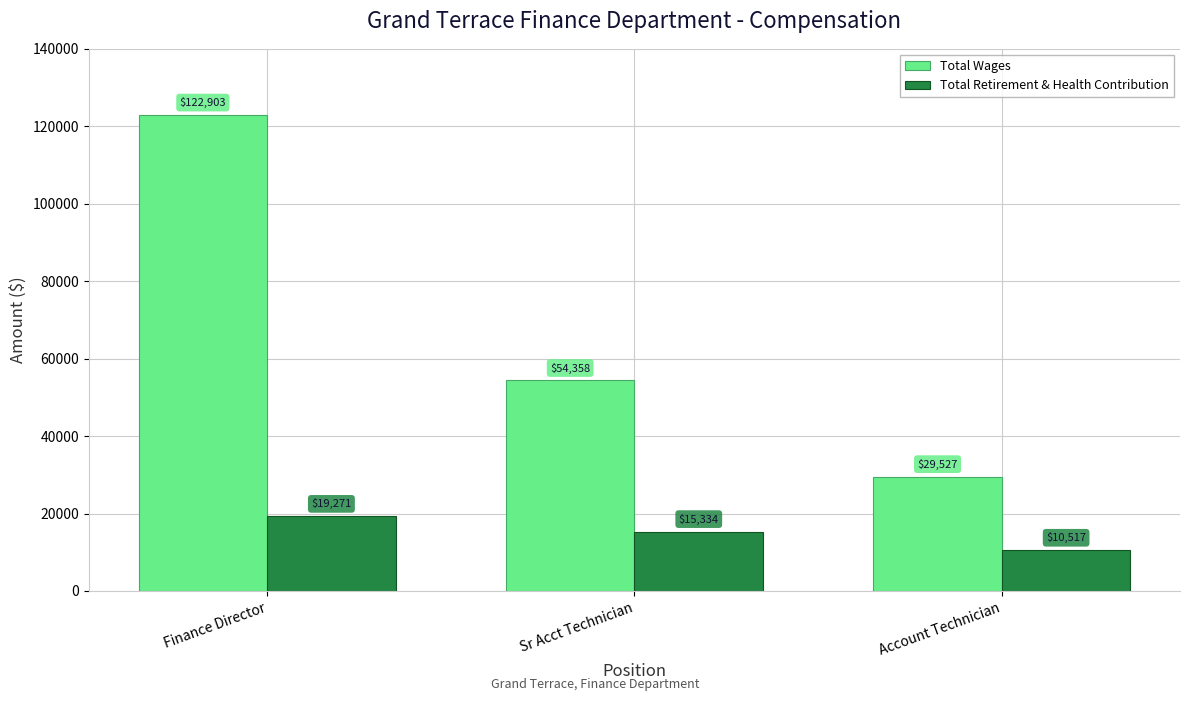

Rank the series by their average value, from lowest to highest.

Total Retirement & Health Contribution, Total Wages